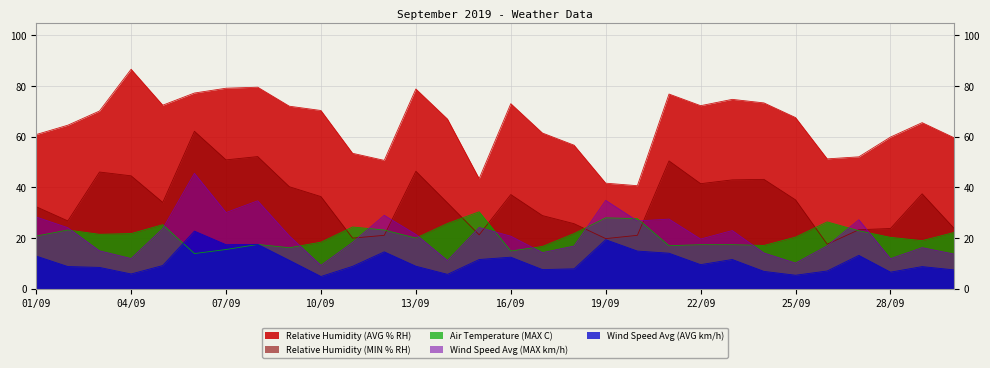

True or false: Wind Speed Avg (MAX km/h) has more than 2 interior local peaks.

True